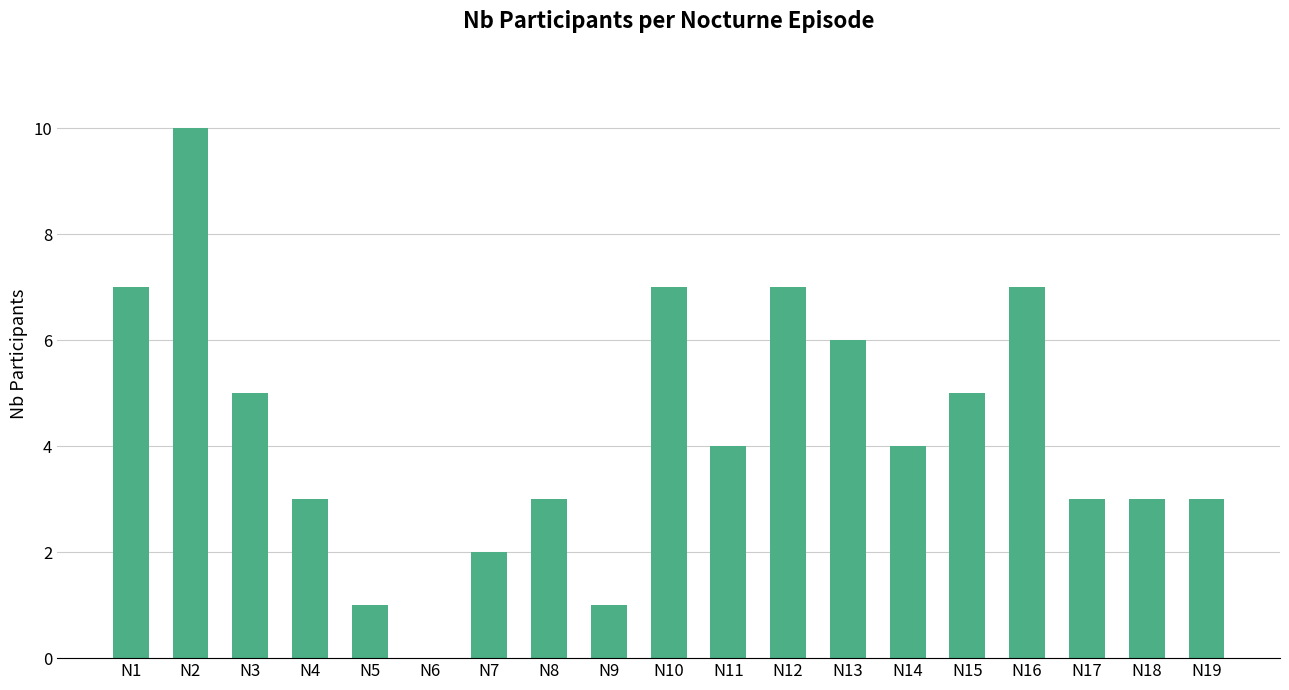

Are the bars grouped side by side (vs. stacked)?

No